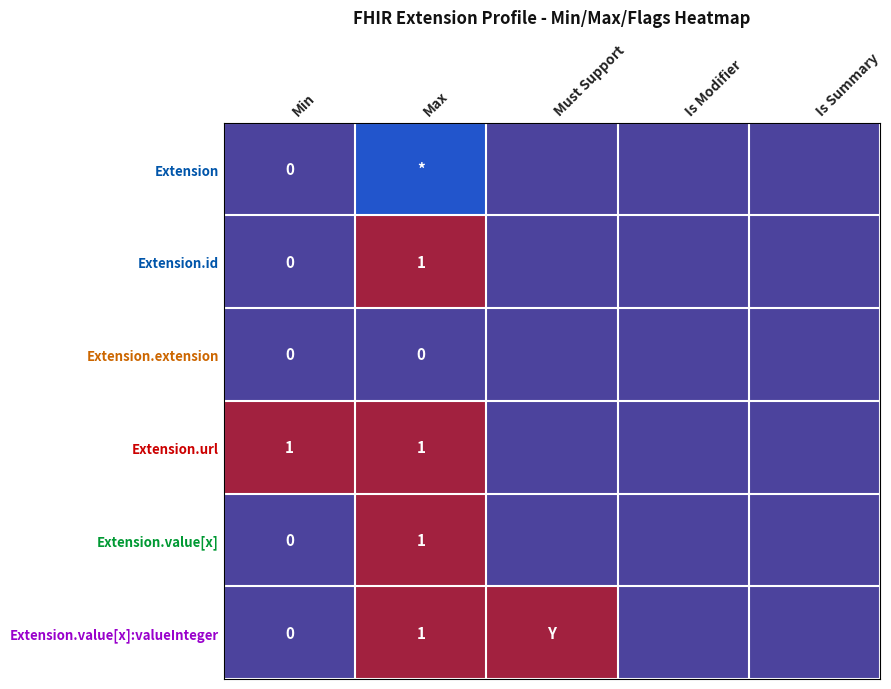

Which has a higher value, Is Modifier or Min?

Is Modifier